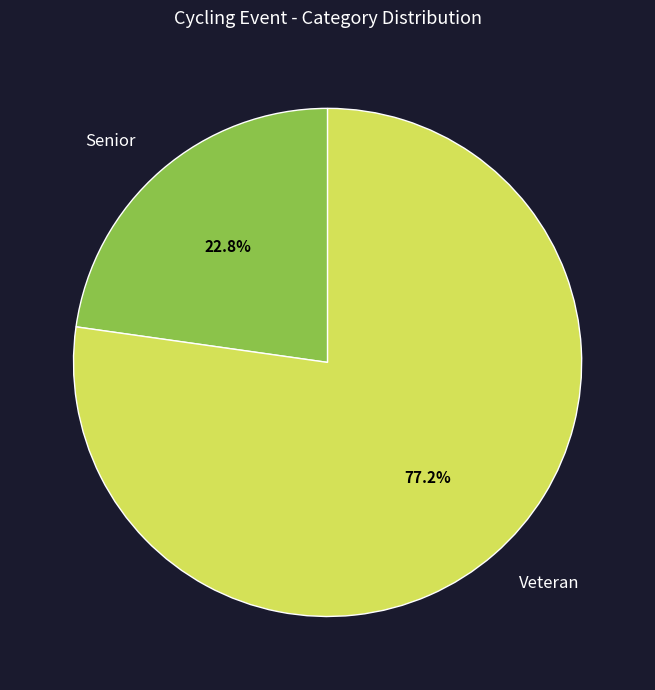

What is the largest slice in the pie chart?

Veteran